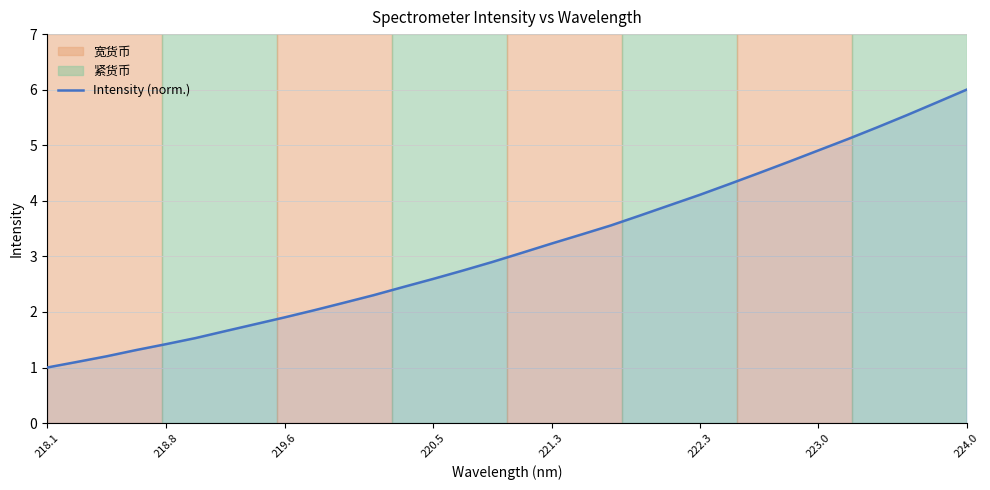

What is the smallest value displayed?

1.0